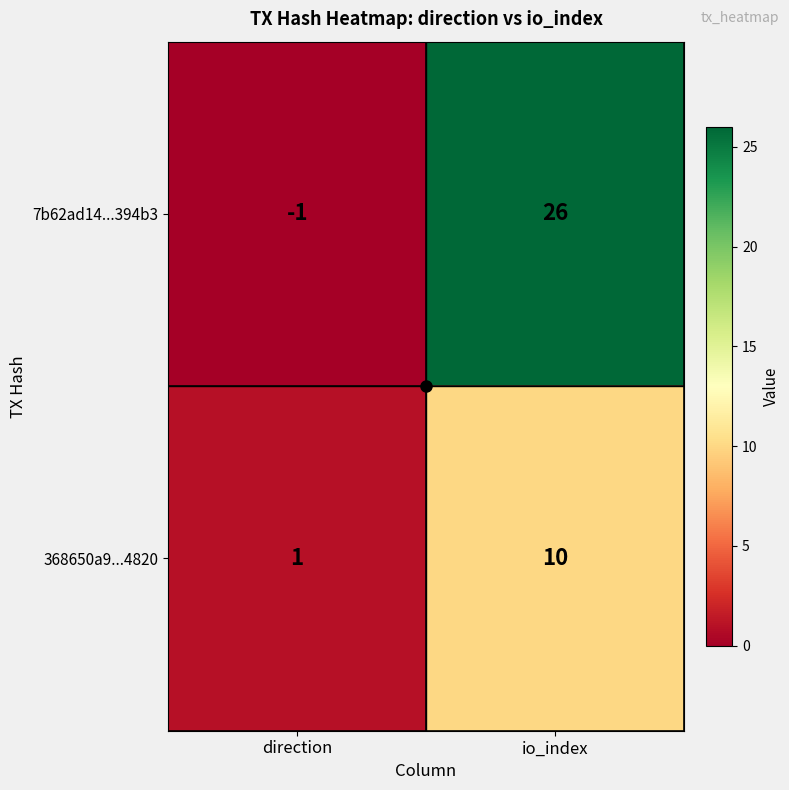

What is the average value of the 368650a9...4820 series?

6